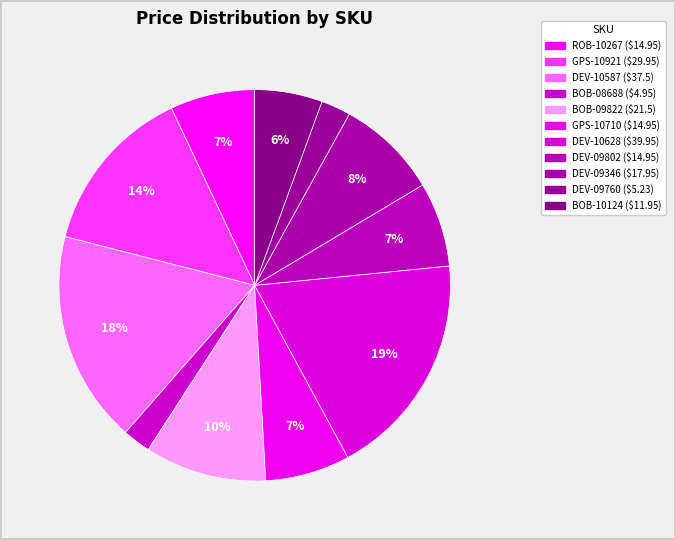

To the nearest percent, what is the average slice percentage?

9%